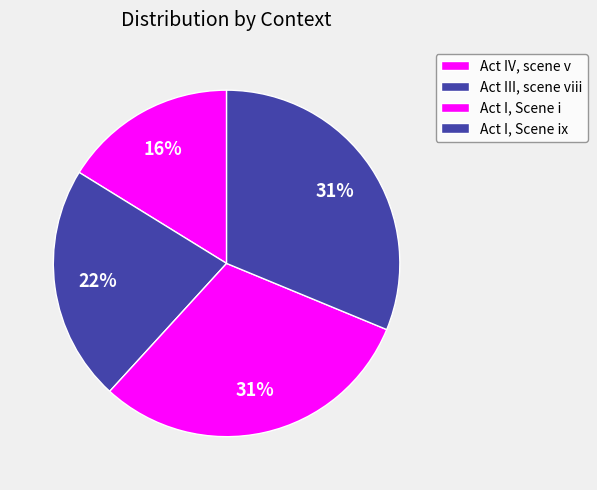

True or false: Act I, Scene i accounts for 31% of the total.

True